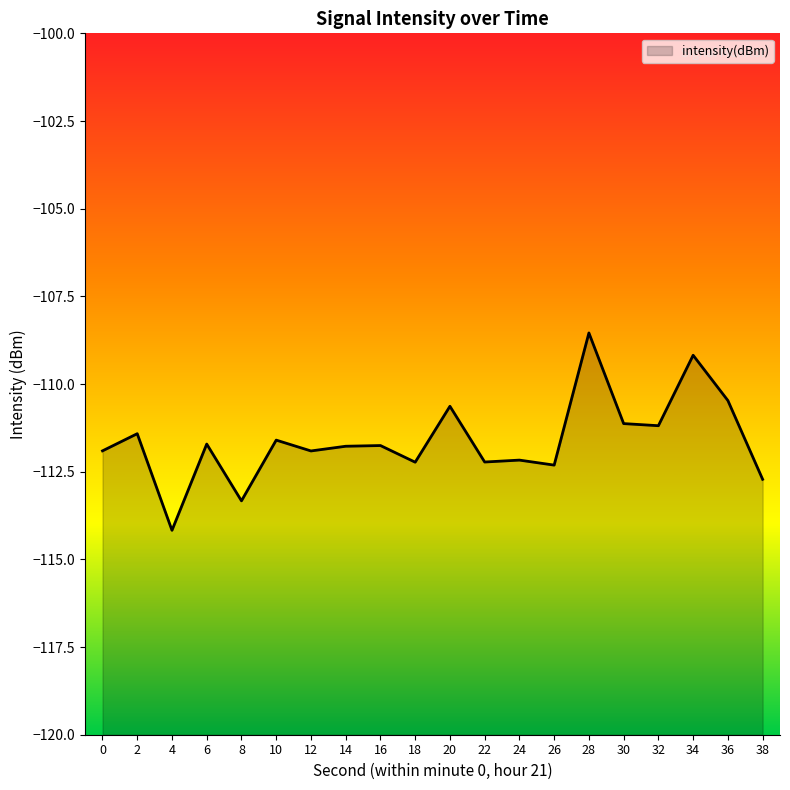

List the labels in order of value, smallest first.

4, 8, 38, 26, 18, 22, 24, 12, 0, 14, 16, 6, 10, 2, 32, 30, 20, 36, 34, 28